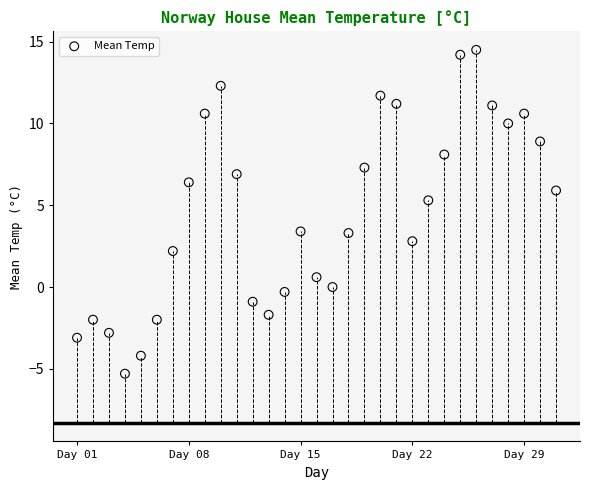

What is the range of Y values (max minus min)?

19.8